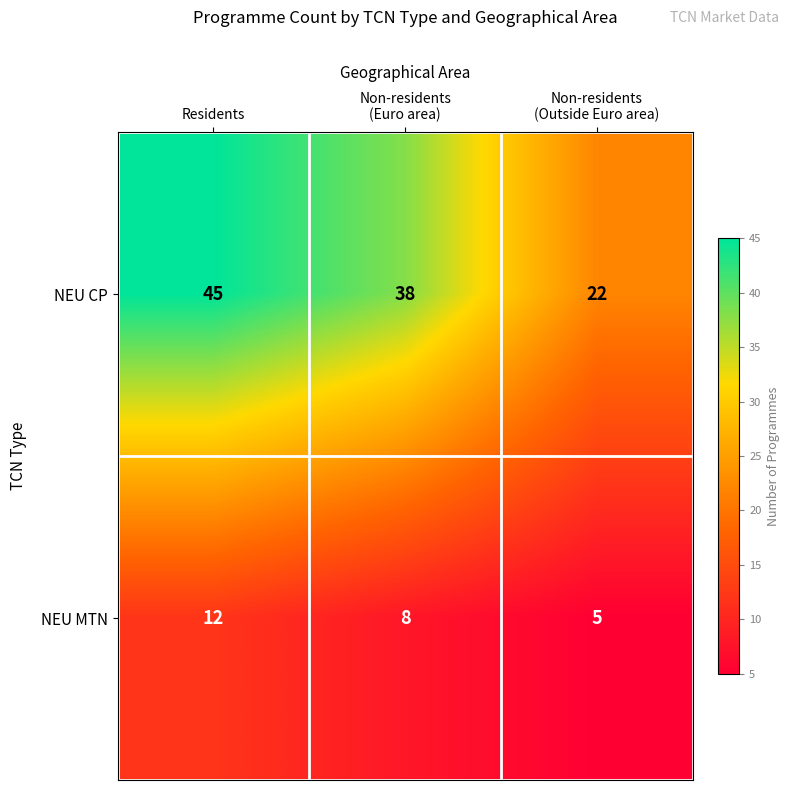

Rank the series by their average value, from highest to lowest.

NEU CP, NEU MTN